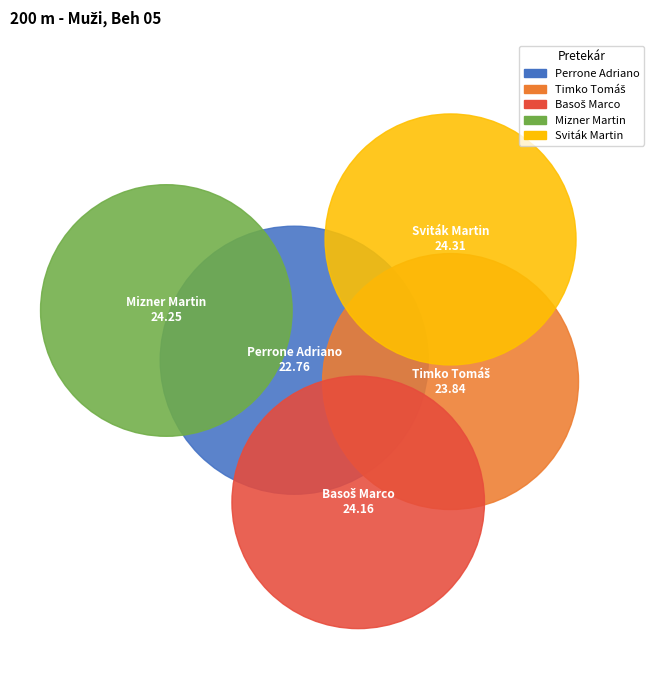

Does any single category account for the majority?

No